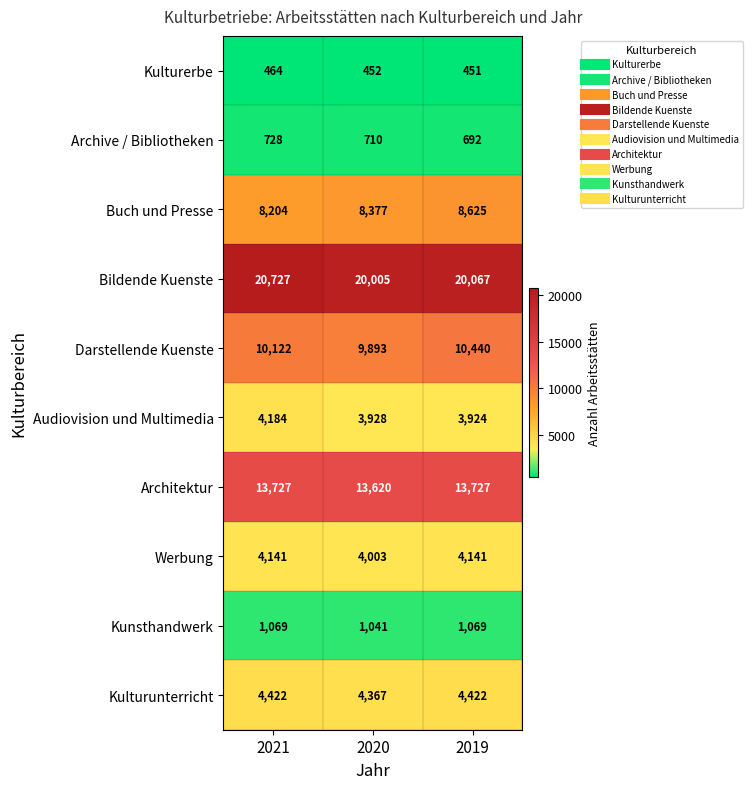

At which label is Audiovision und Multimedia closest to 4054?

2020